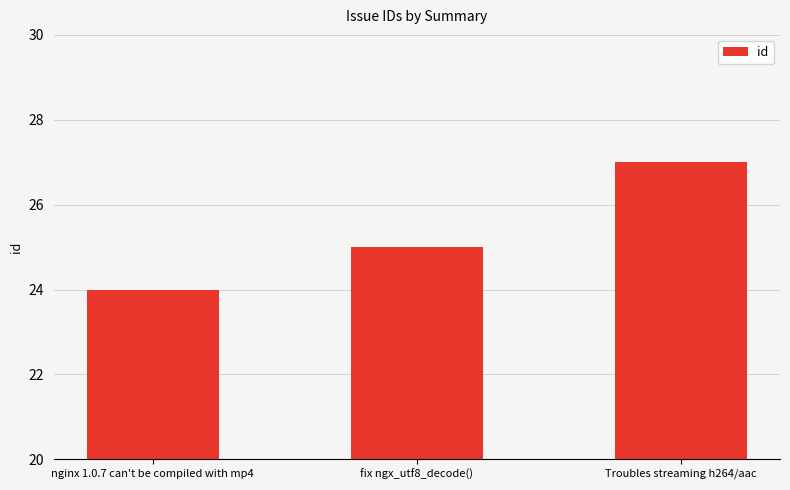

Approximately how many times larger is the value at fix ngx_utf8_decode() compared to Troubles streaming h264/aac?

0.9